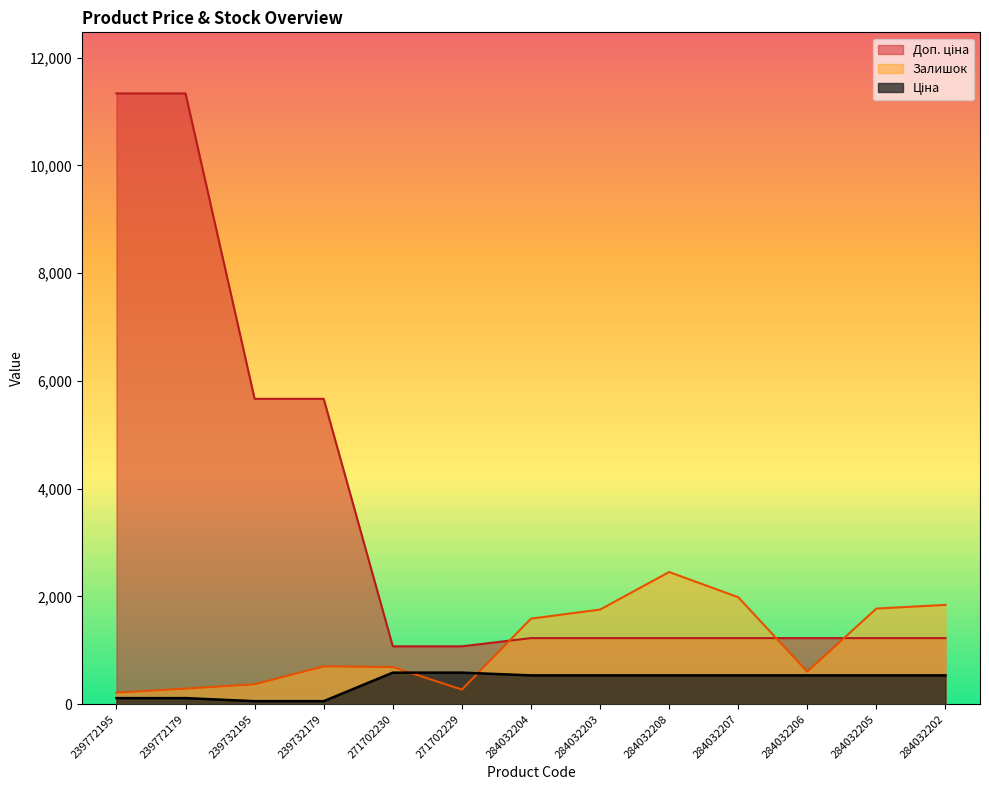

Does the chart have visible grid lines?

No